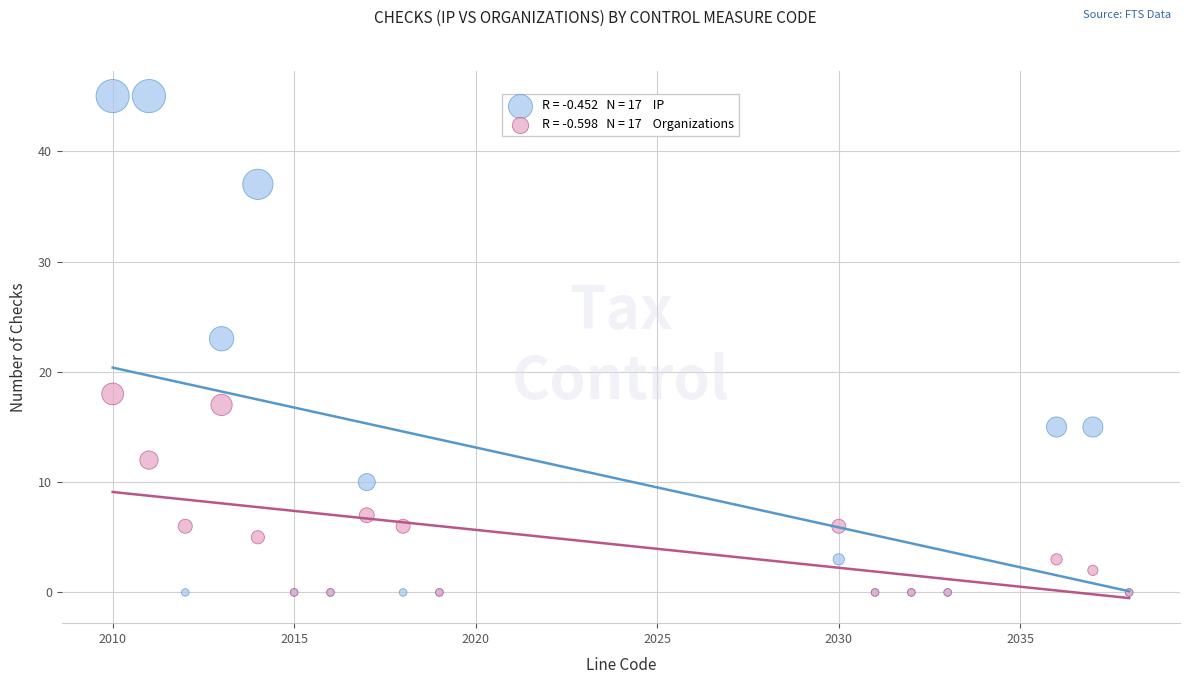

Across all series, what Y value is closest to 22?

23